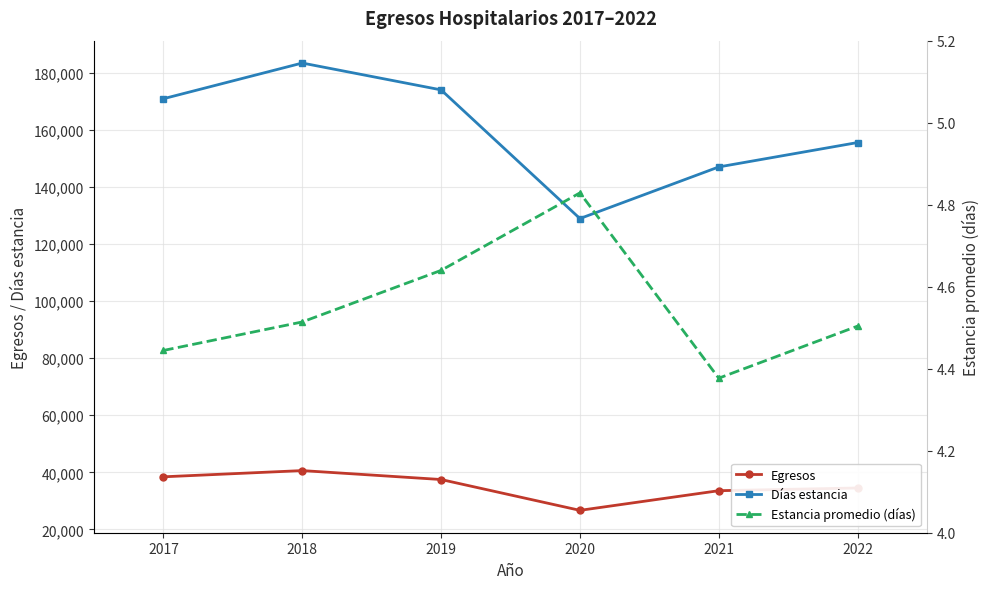

At which category does Estancia promedio (días) reach its first local valley?

2021